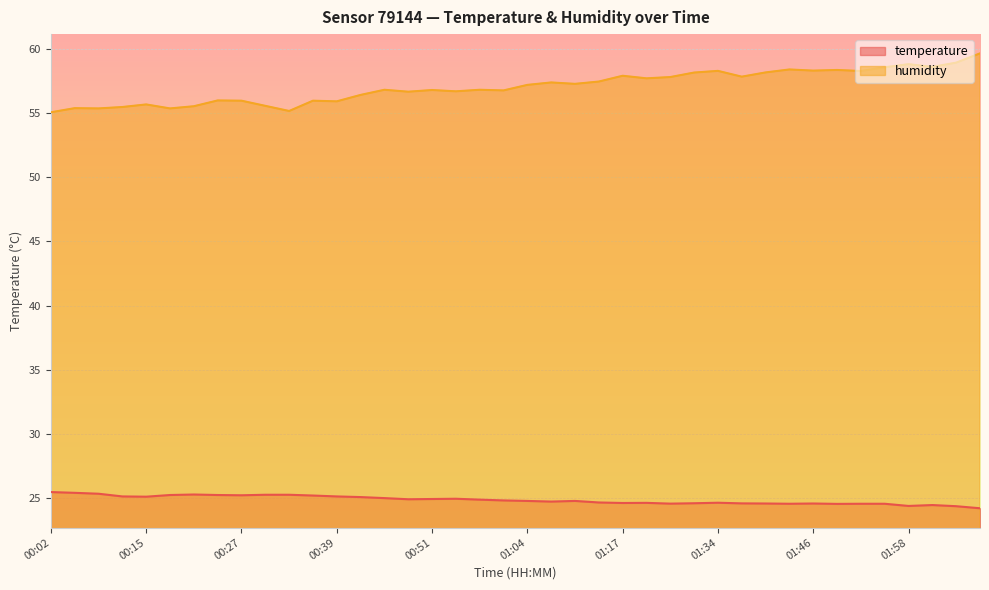

List the series in order of their peak value, highest first.

humidity, temperature